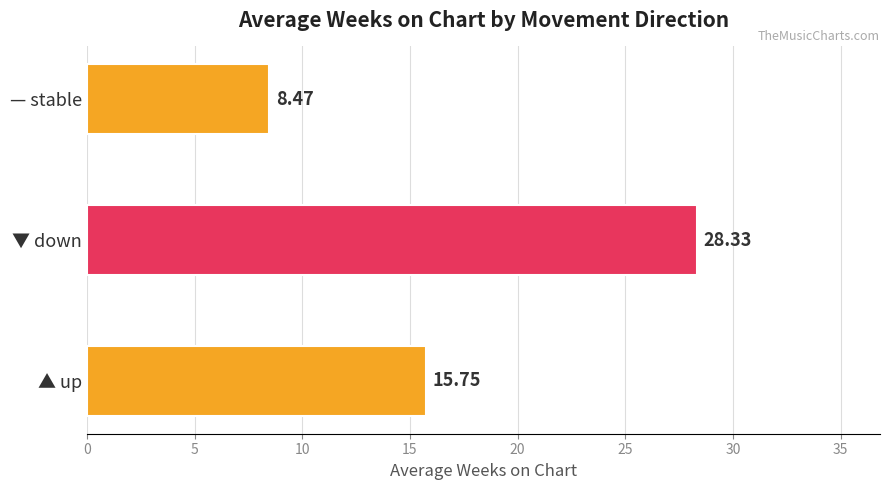

How many series are shown in this chart?

1